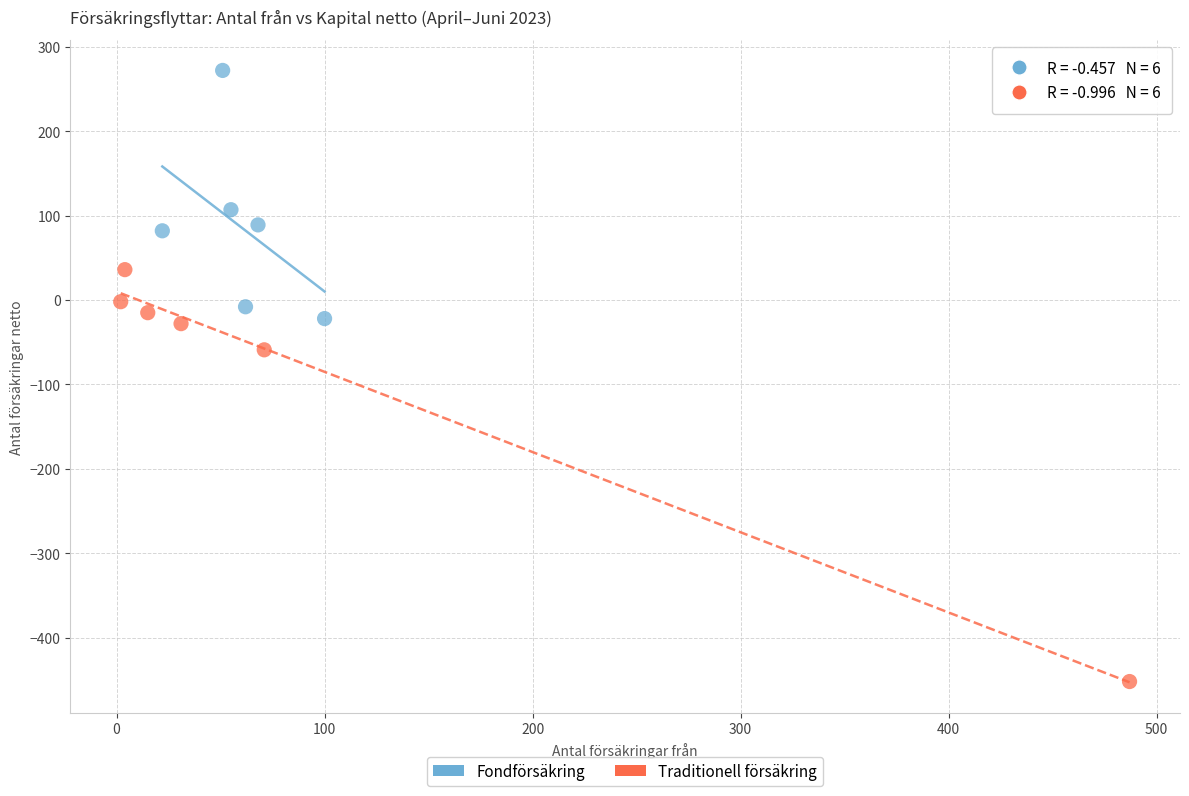

What are all the series names shown in the legend?

Fondförsäkring, Traditionell försäkring